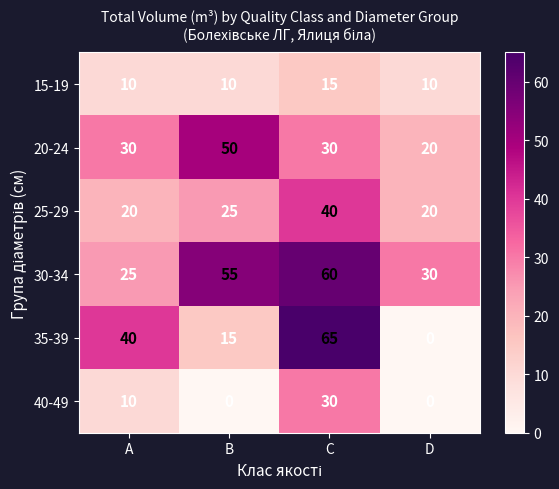

How many categories are shown in the chart?

4